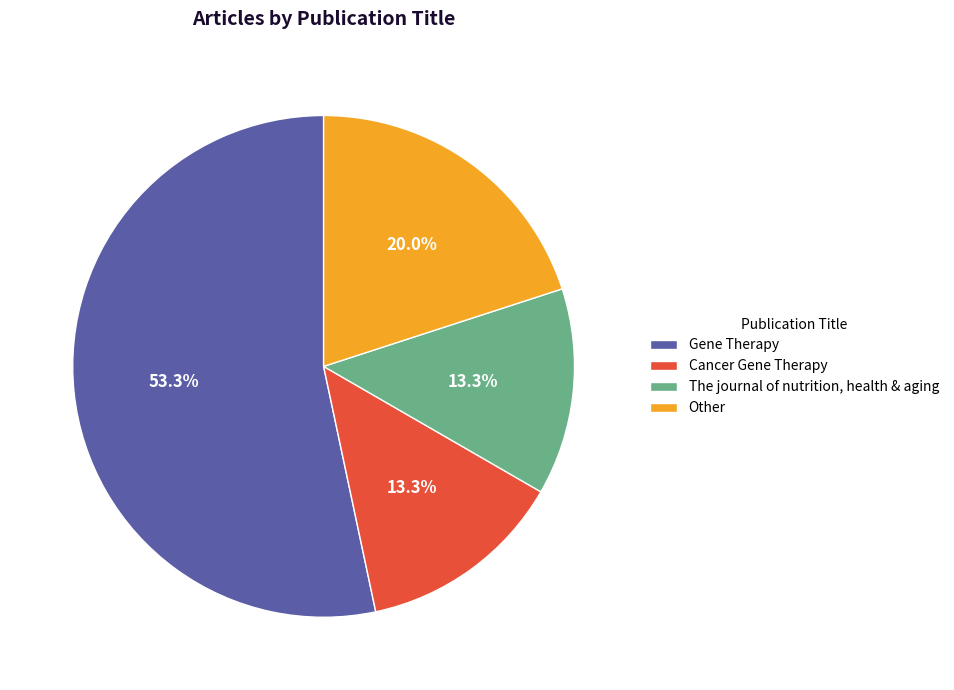

To the nearest percent, what is the combined percentage of The journal of nutrition, health & aging and Gene Therapy?

67%